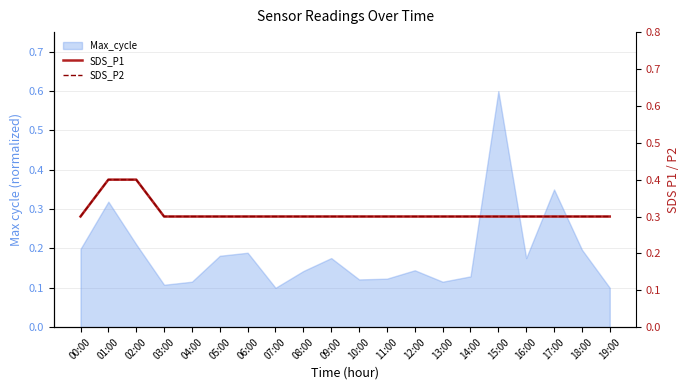

What is the difference between the maximum and minimum values in the SDS_P2 series?

0.1